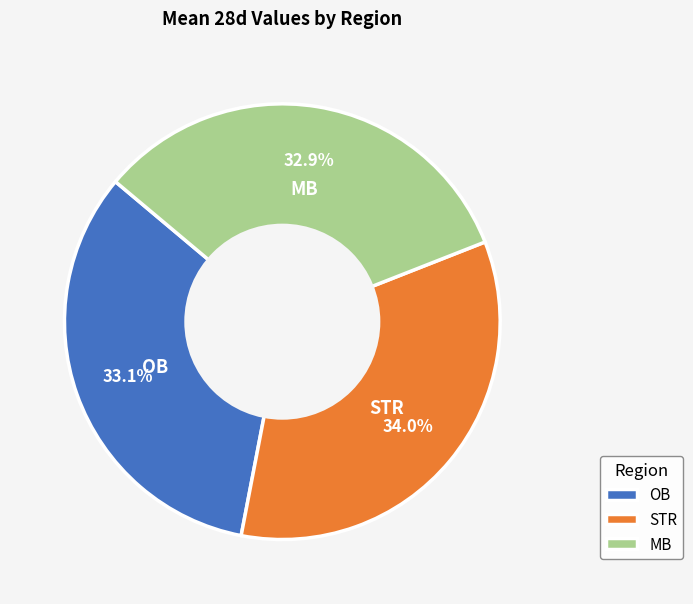

Approximately how many times larger is the value at OB compared to STR?

1.0